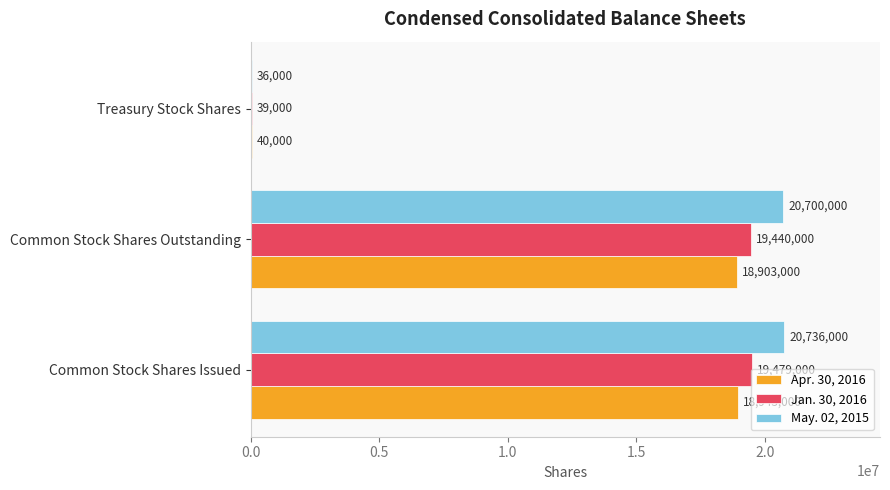

Is the value of May. 02, 2015 at Common Stock Shares Issued greater than the value of Jan. 30, 2016 at Common Stock Shares Issued?

Yes